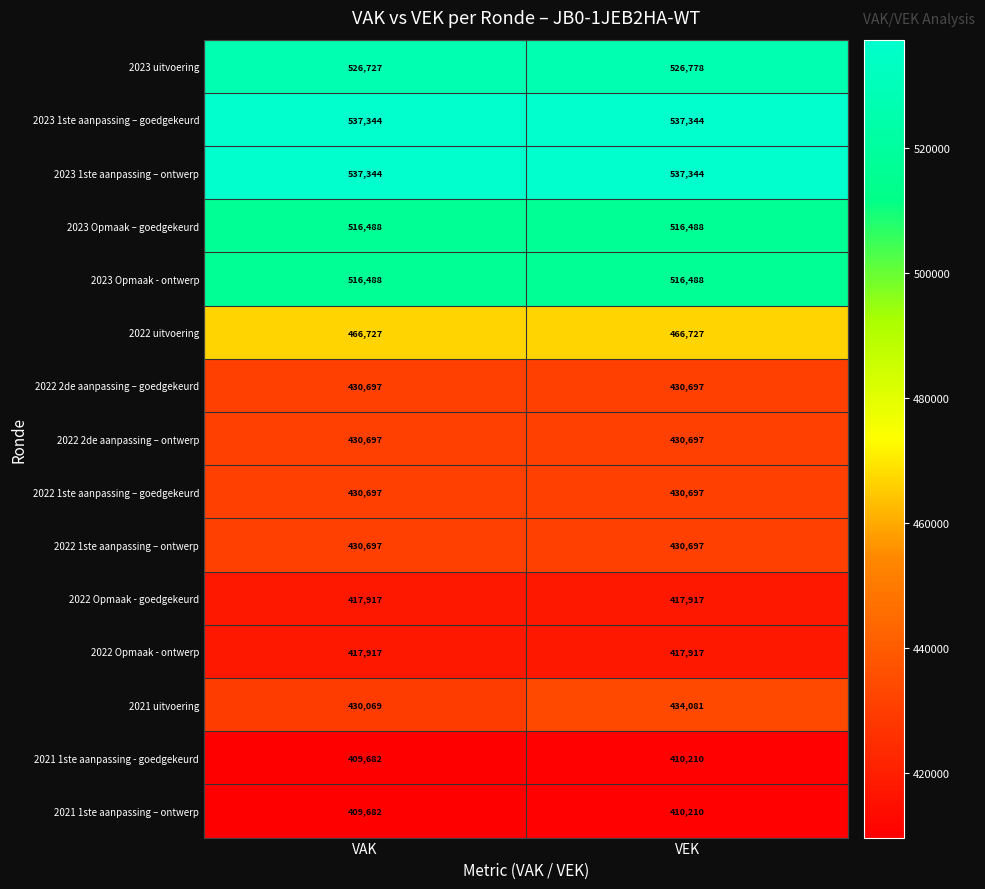

Count the number of categories in the chart.

2